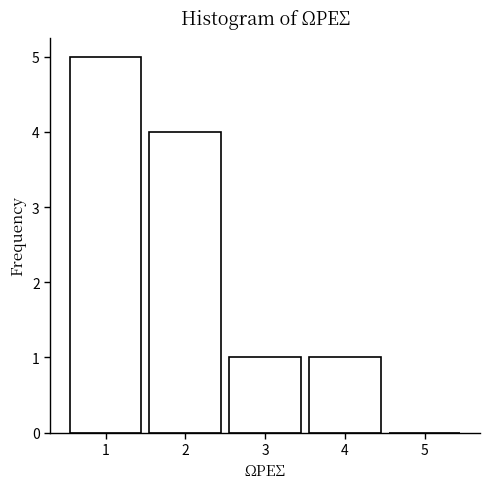

Reading left to right, list all the values displayed in this chart.

1=5	2=4	3=1	4=1	5=0